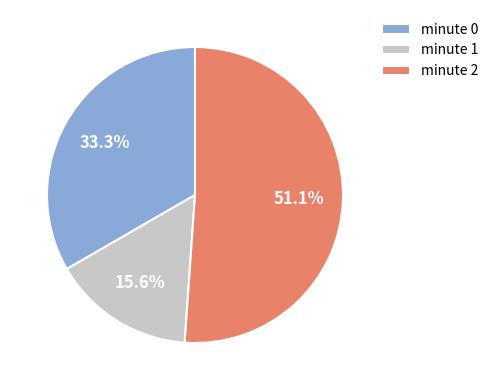

Which slice is the largest?

minute 2